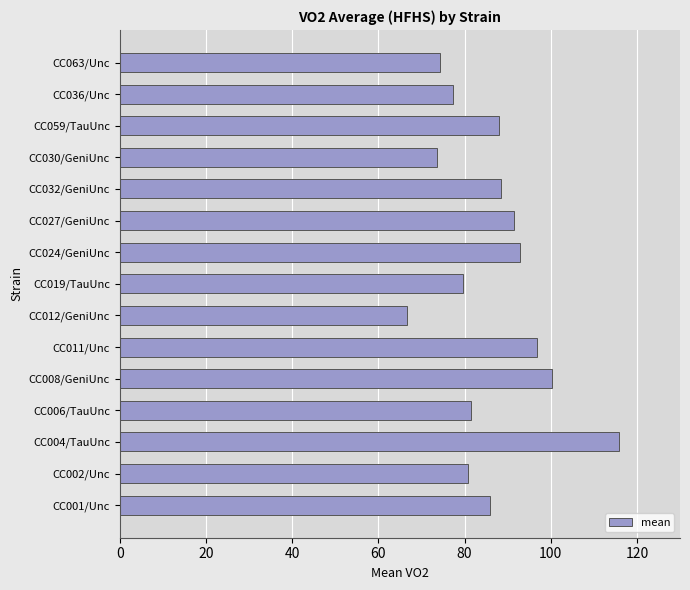

Read the value at CC019/TauUnc.

79.8